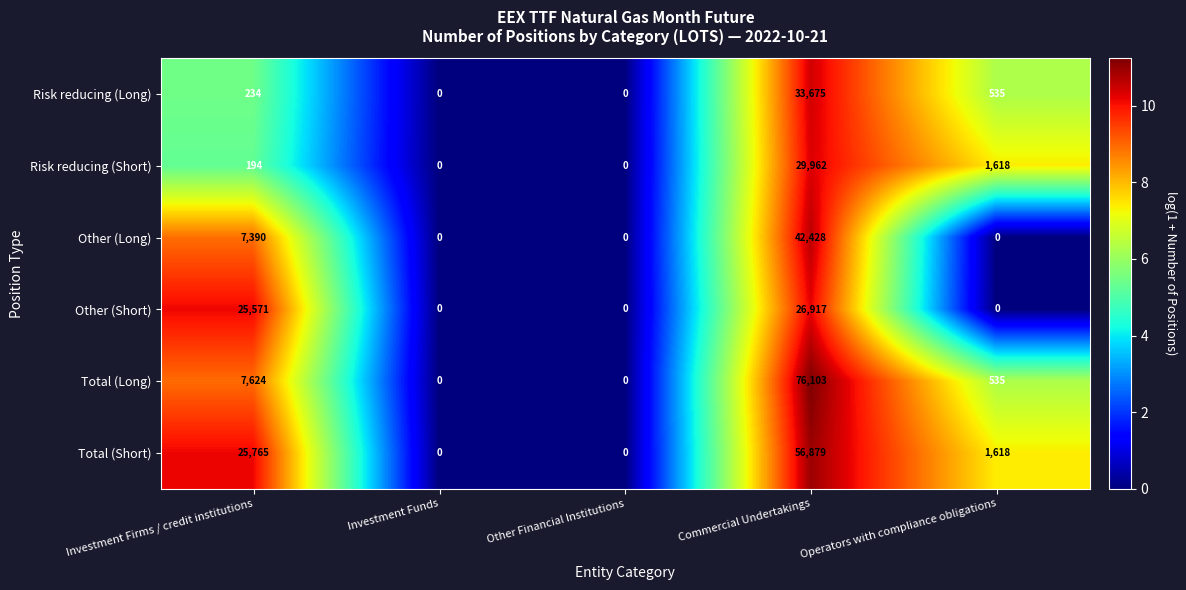

Which label corresponds to the largest value in the chart?

Commercial Undertakings